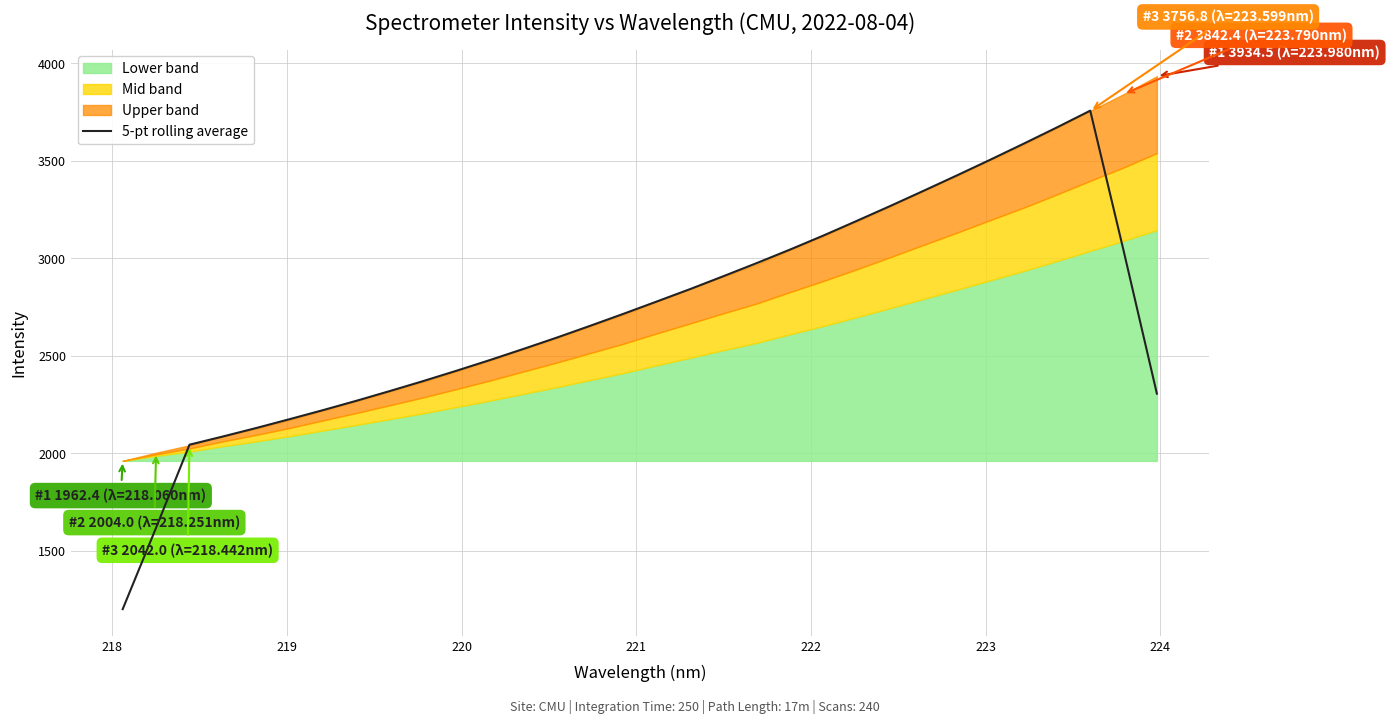

What is the lowest value of the 5-pt rolling average series?

1201.7